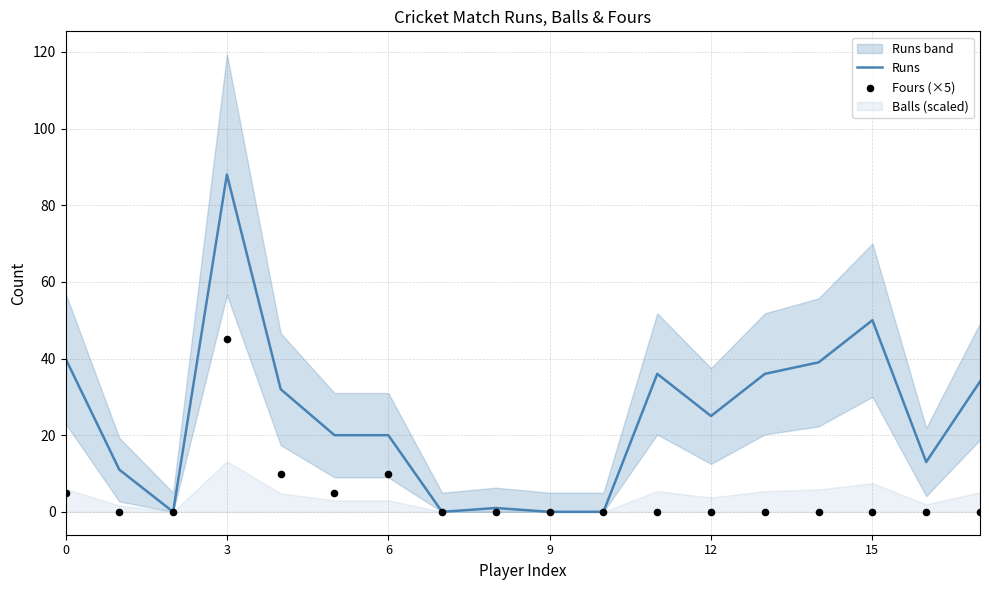

Which series reaches the minimum Y coordinate?

Runs